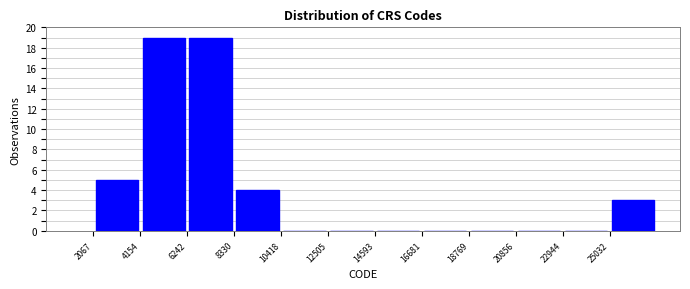

How tall is the bar that spans 6000 to 8500 on the x-axis? Neither the bar edges nor the heights are printed on the chart, so give them approximately, as read against the axes.

19